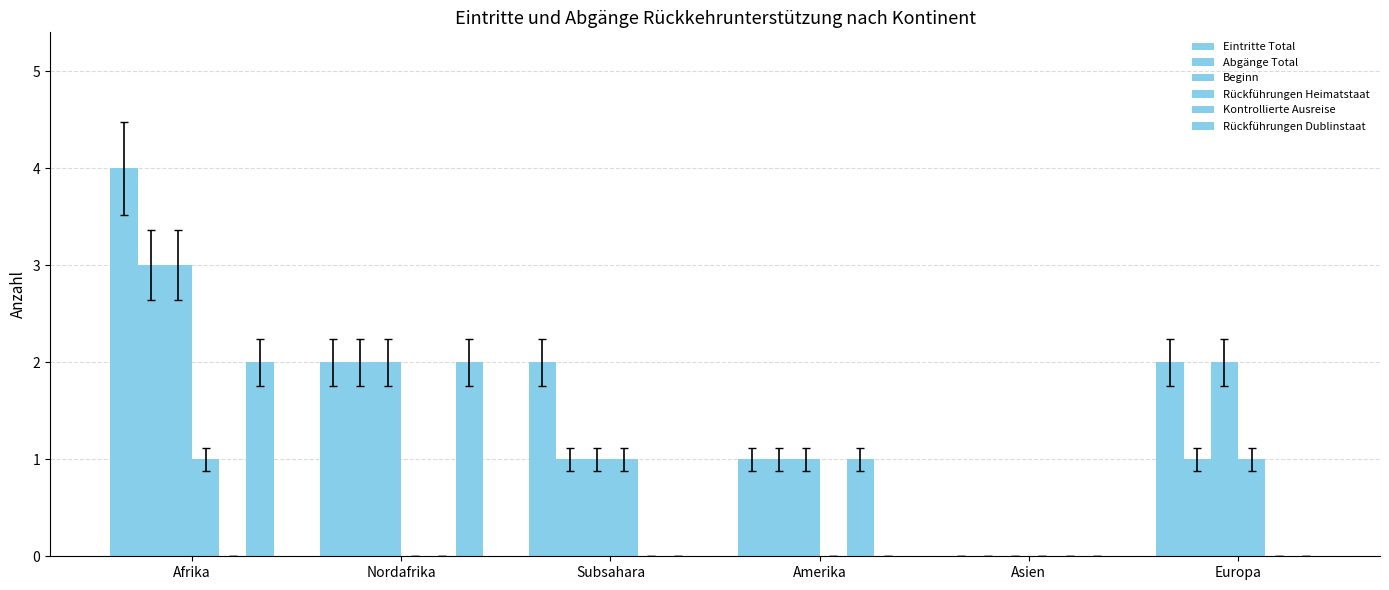

Does the chart contain stacked bars?

No